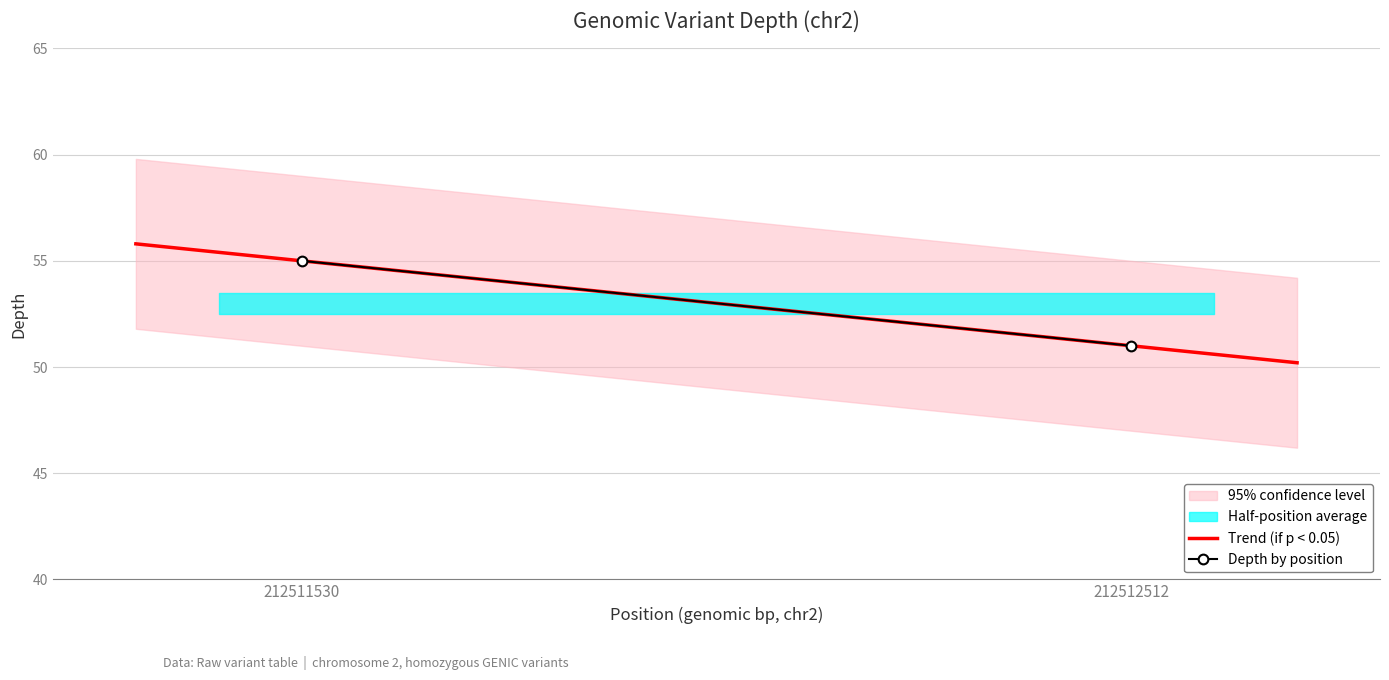

Rank the categories by value from lowest to highest.

1, 0